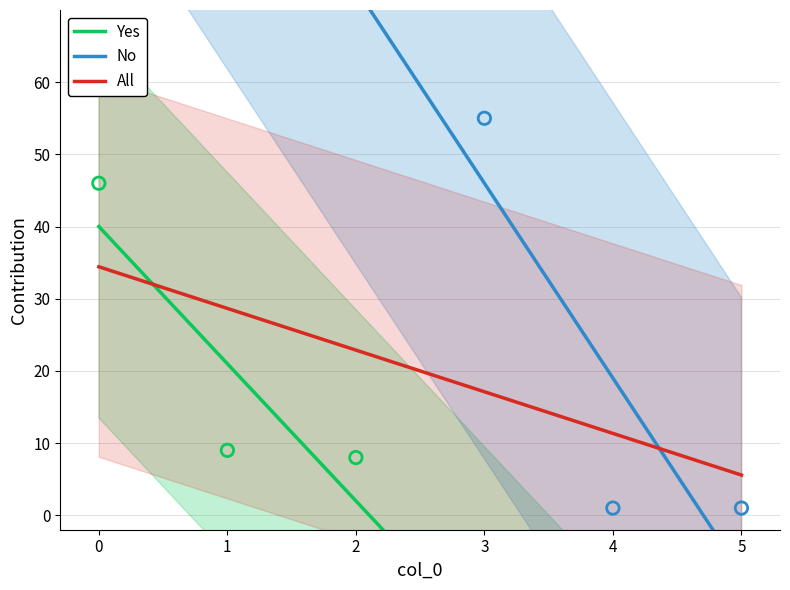

What is the minimum value for All?

5.6